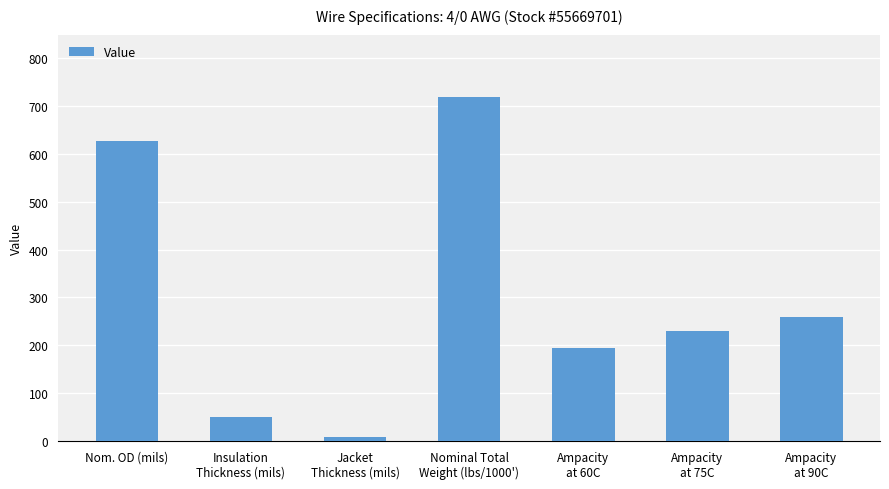

How many values are below 230?

3